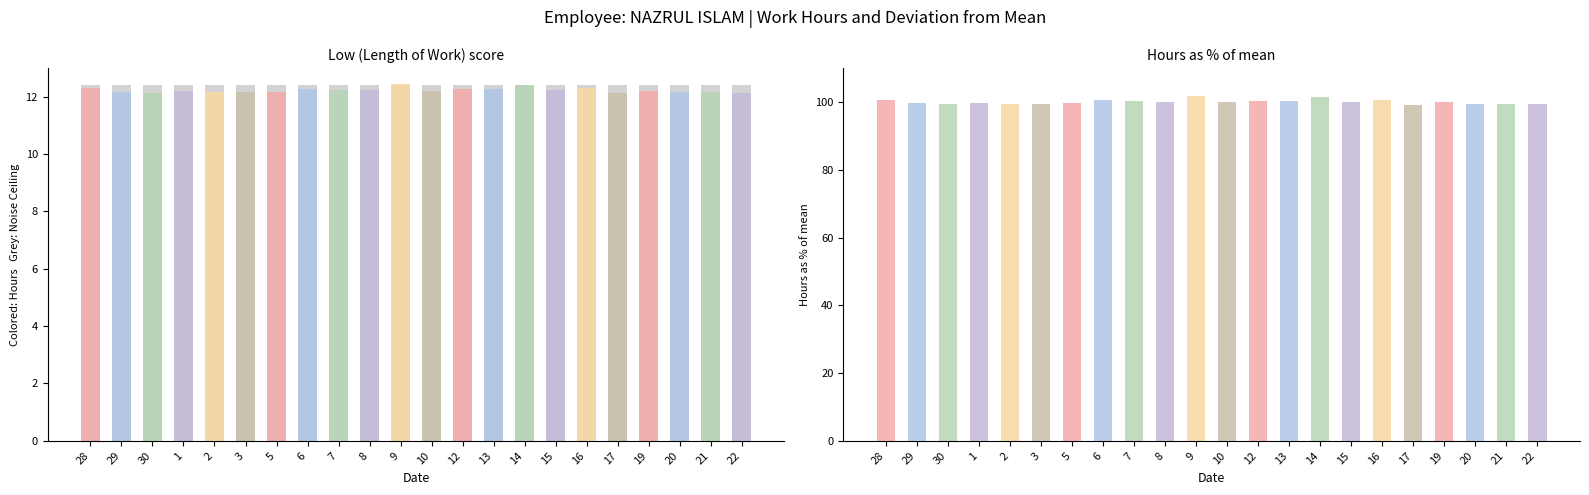

Rank the series at 20 from highest to lowest value.

Low (%), Noise Ceiling, Low (hours)